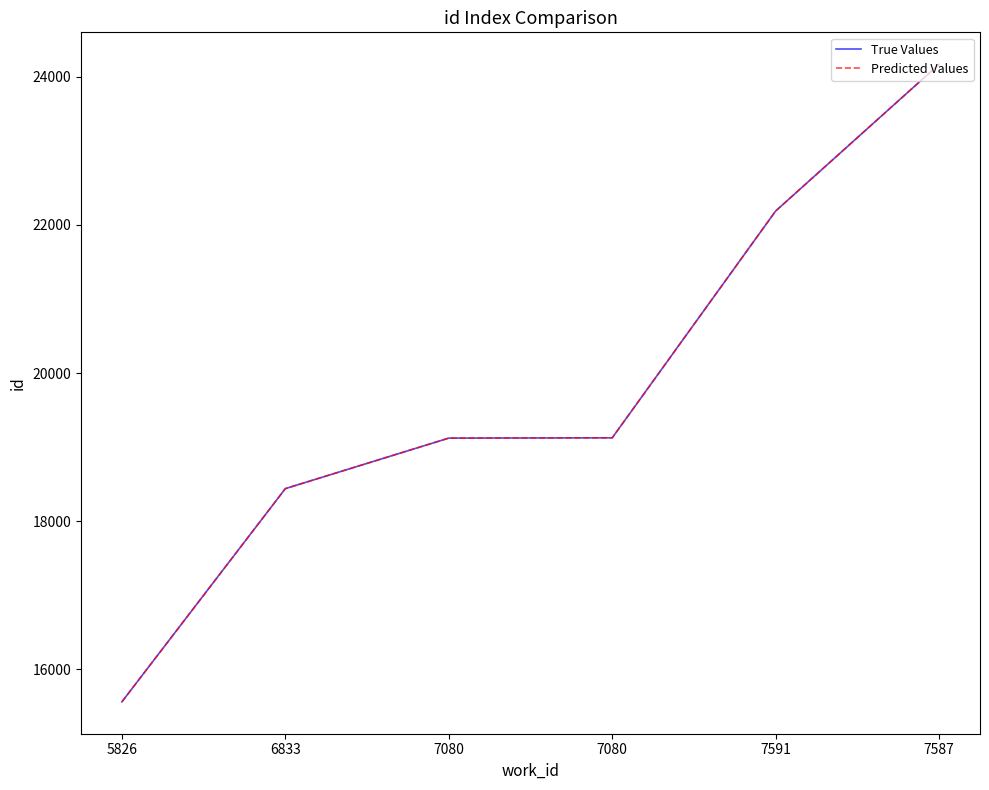

True or false: True Values and Predicted Values intersect in this chart.

False